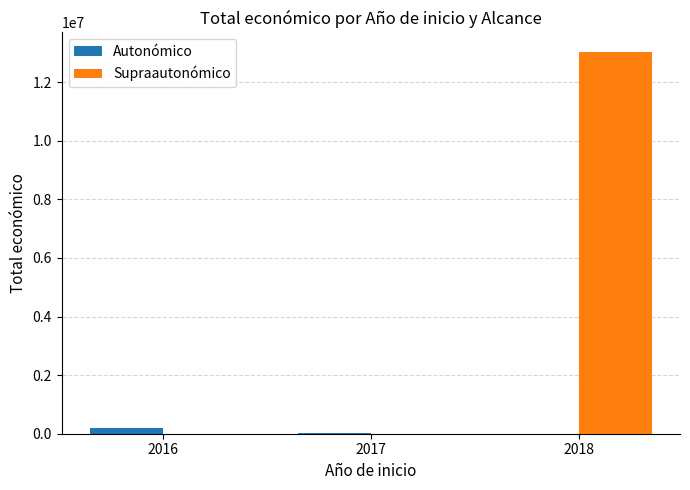

What is the average value of the Autonómico series?

71710